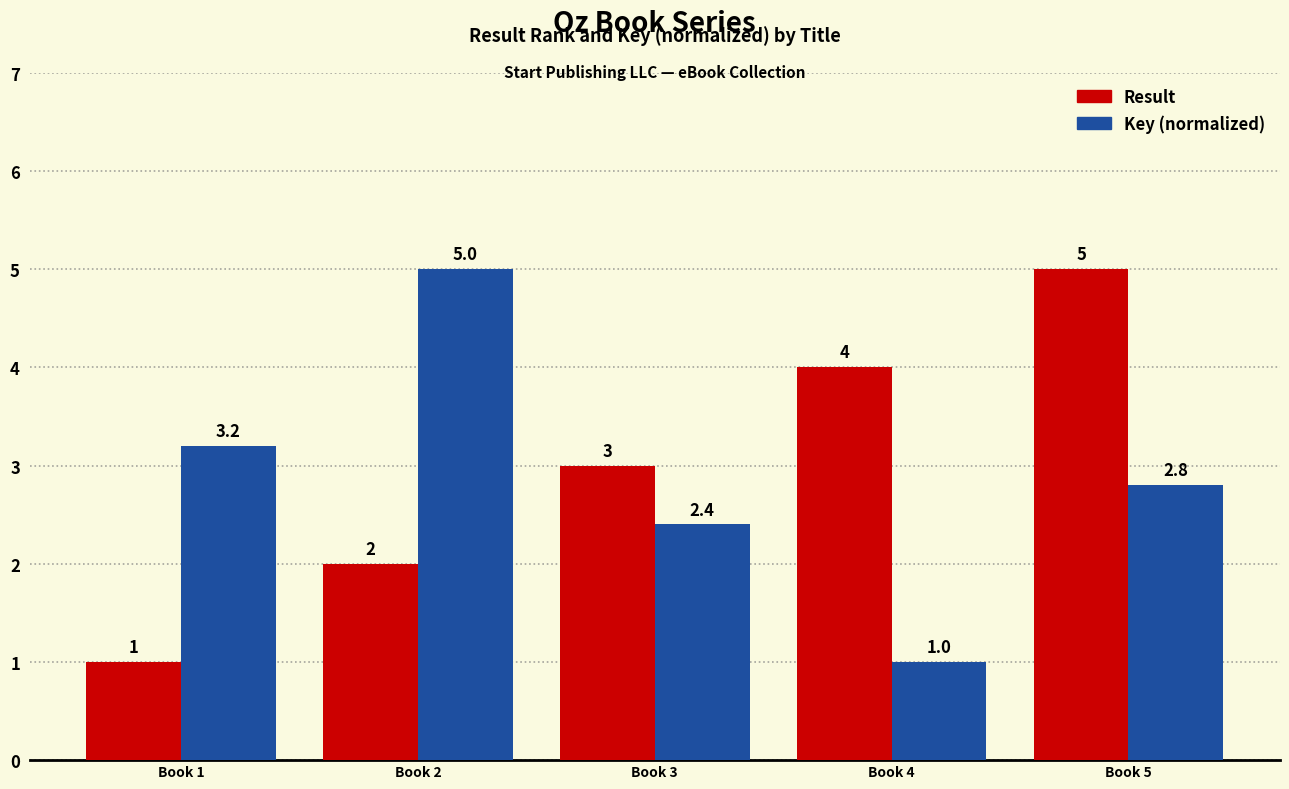

List the labels in order of Key (normalized) value, smallest first.

Book 4, Book 3, Book 5, Book 1, Book 2